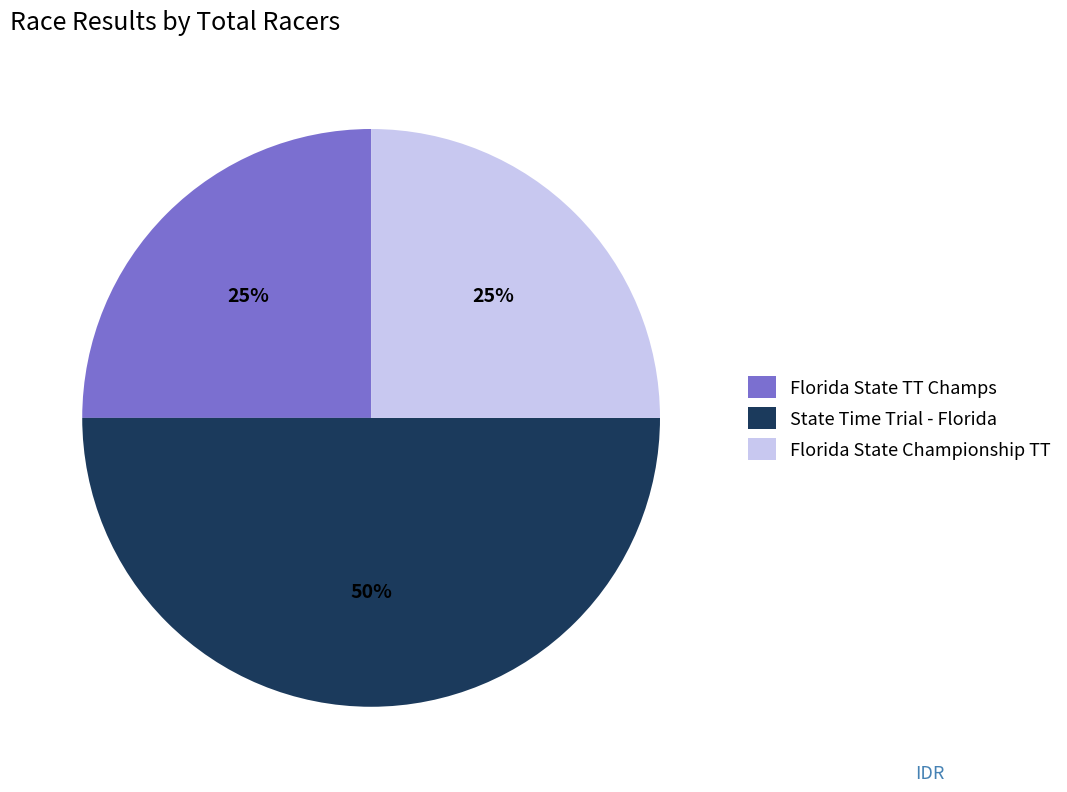

Is the sum of Florida State Championship TT and State Time Trial - Florida greater than half?

Yes